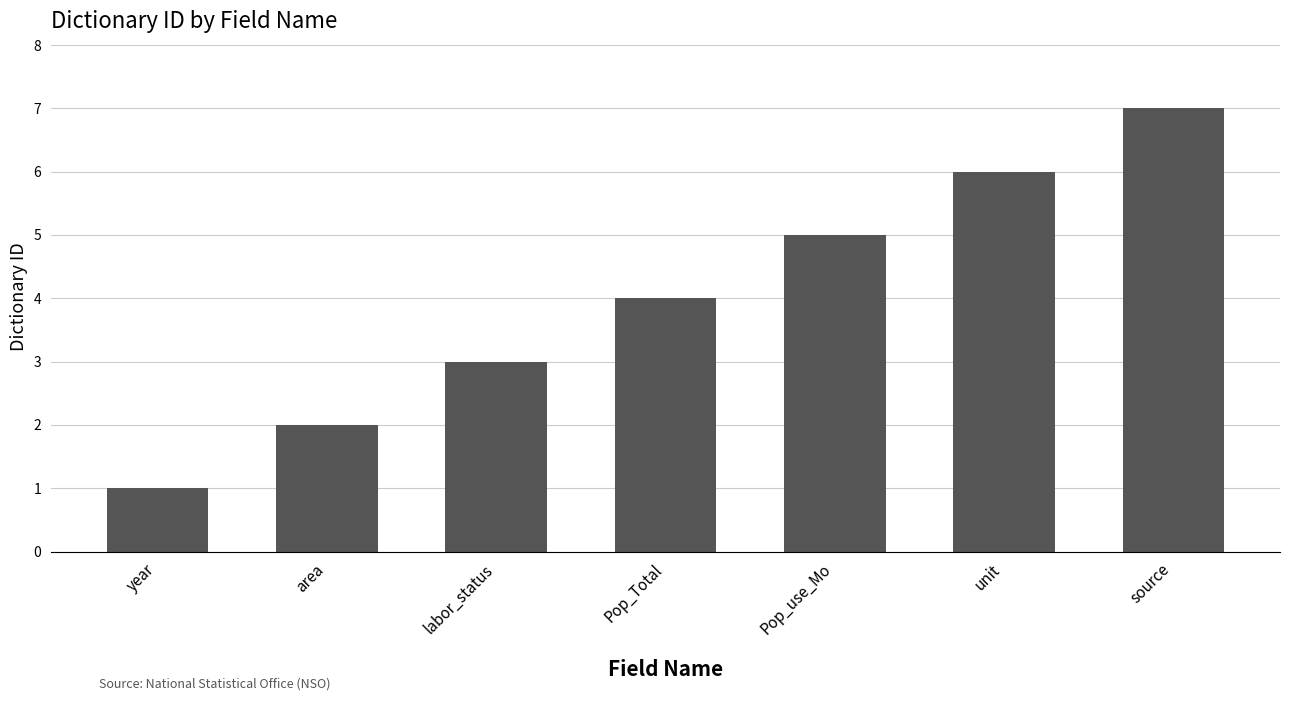

List the labels in order of value, smallest first.

year, area, labor_status, Pop_Total, Pop_use_Mo, unit, source